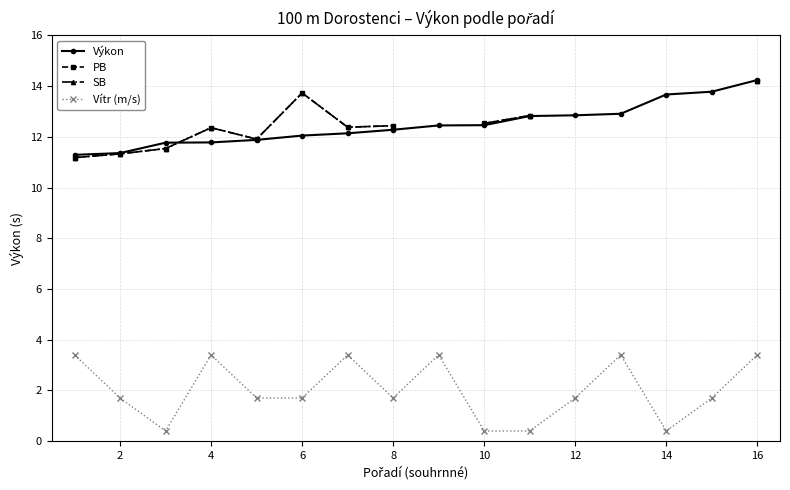

True or false: Vítr (m/s) and Výkon intersect in this chart.

False